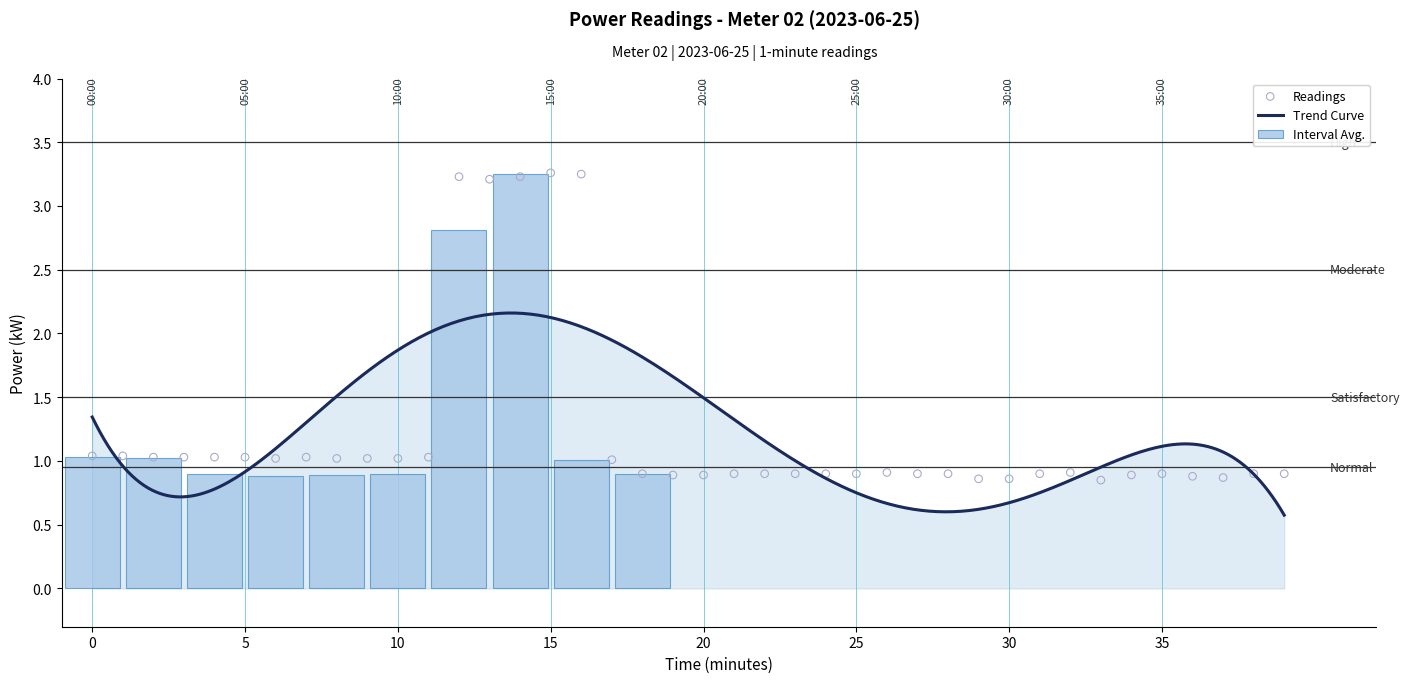

What is the total value across all series at 03:00?

1.8